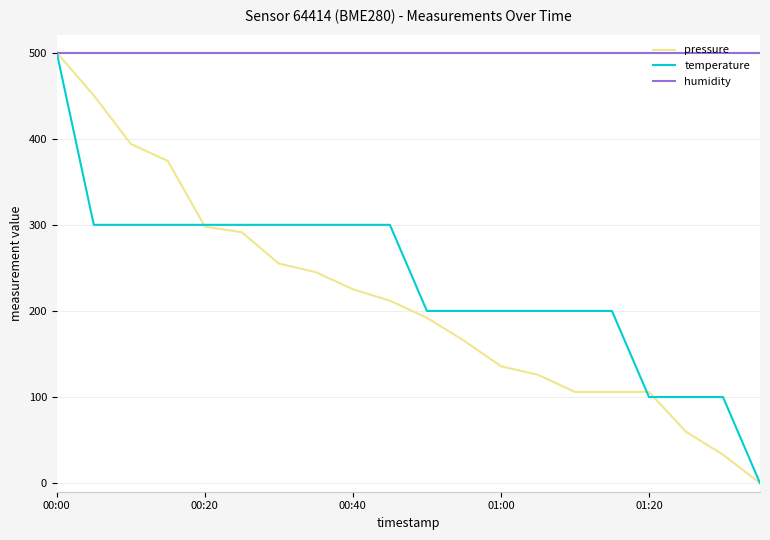

How many values in pressure are above zero?

19